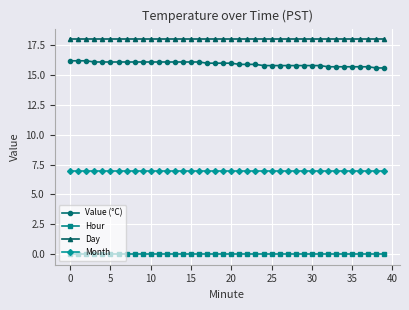

What is the value of the Day point at the 14th from the left?

18.0